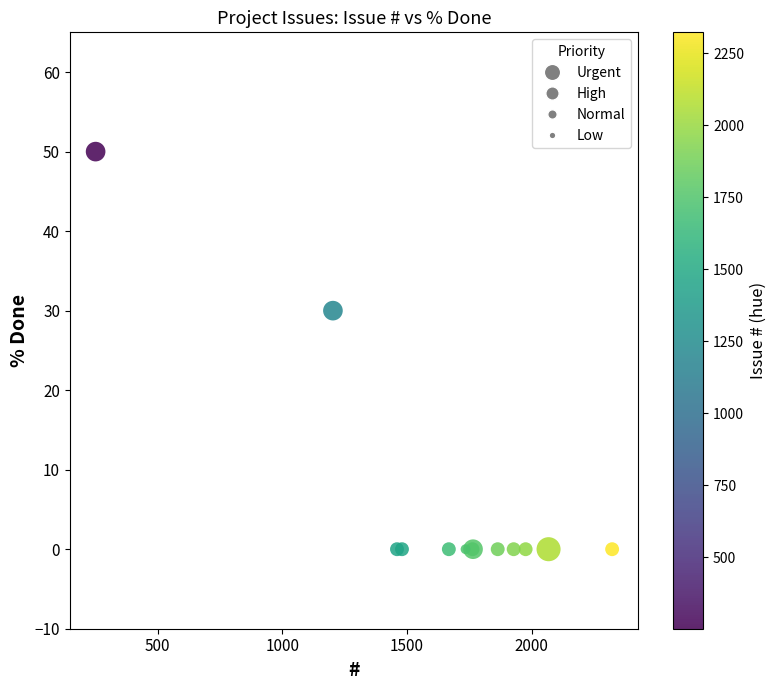

What Y value in the scatter plot is closest to 25?

30